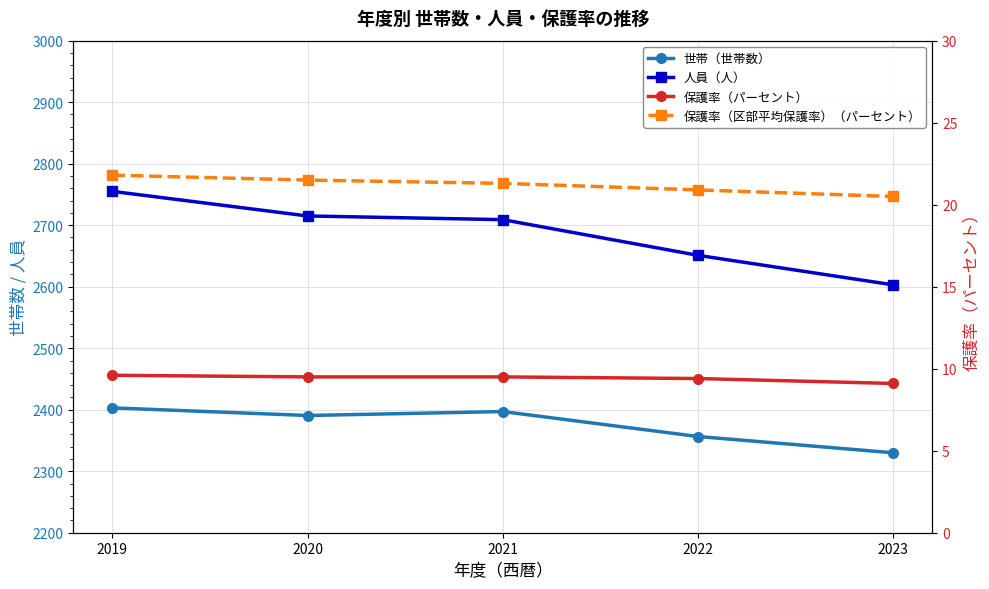

What is the smallest value displayed?

9.1